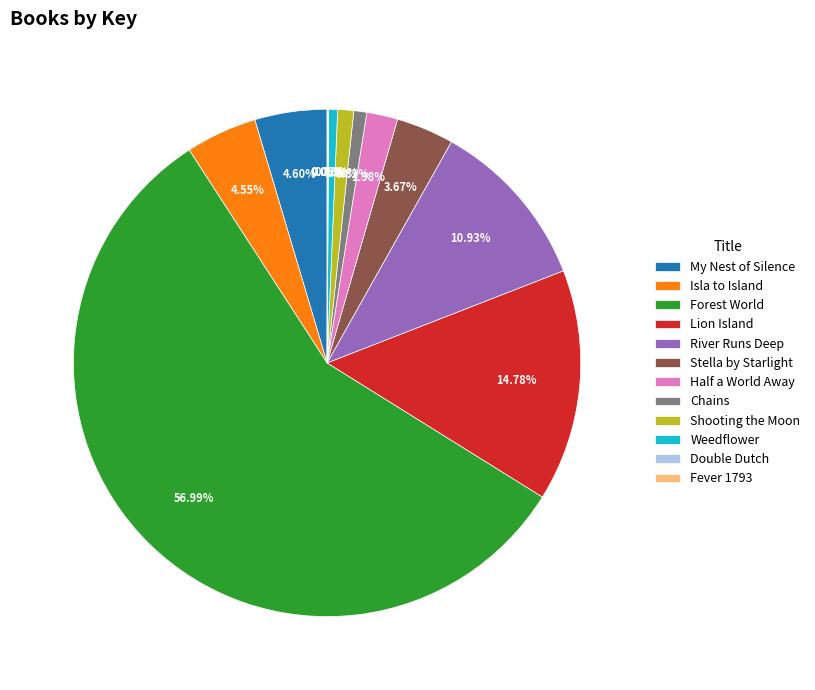

Combined, do River Runs Deep and Half a World Away account for over 50%?

No